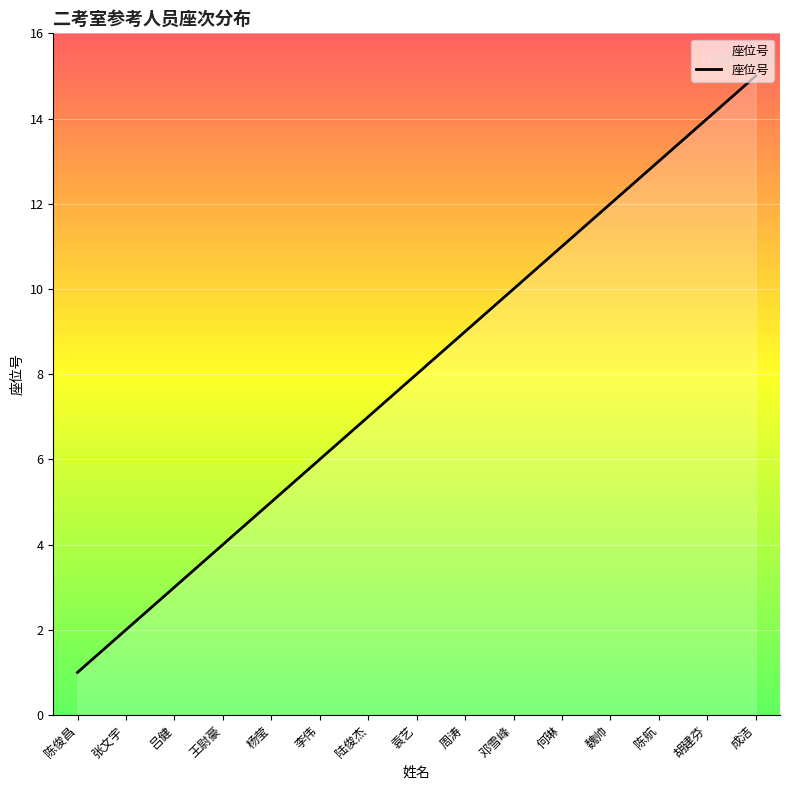

What is the ratio of the value at 李伟 to the value at 周涛?

0.7